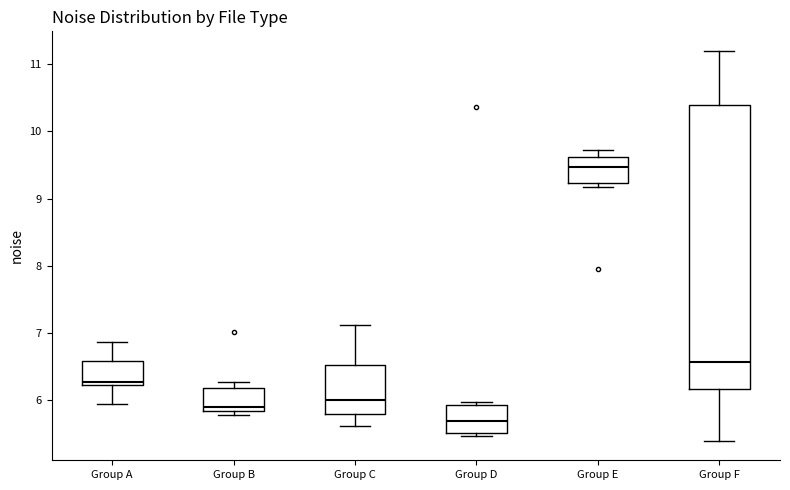

Which box is the tallest, from its lower edge to its upper edge?

Group F